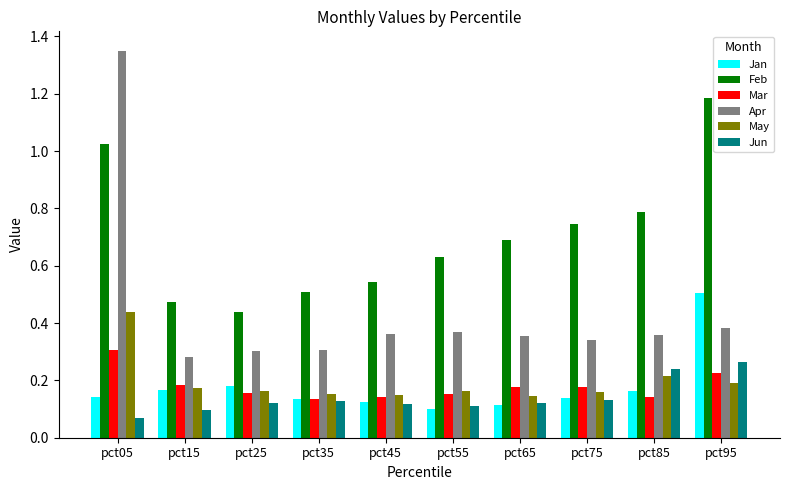

Which label corresponds to the largest value in the chart?

pct05